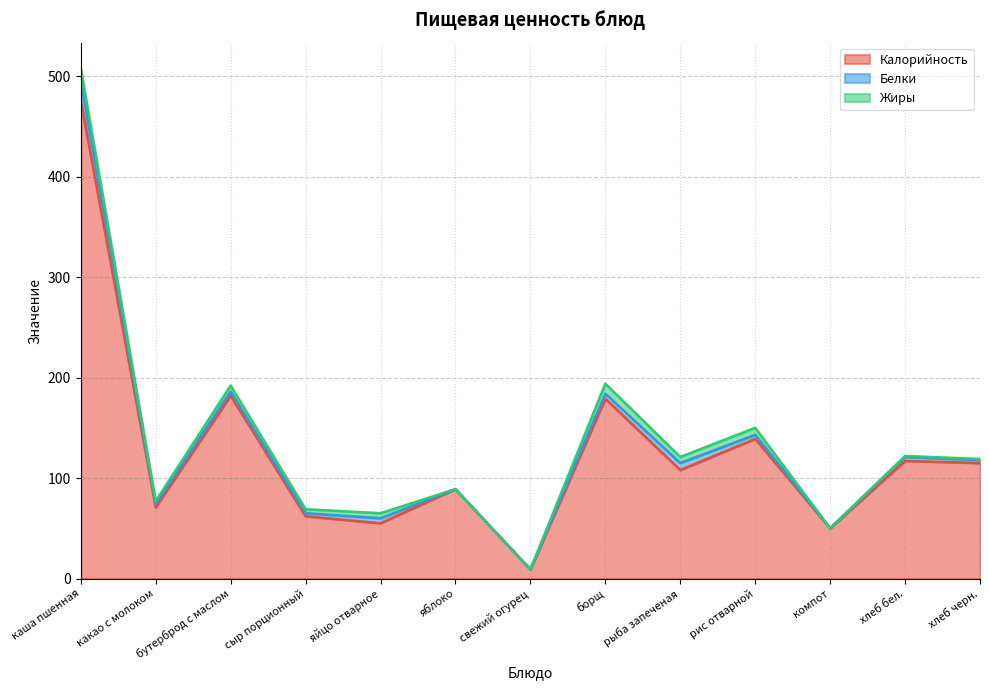

Does the chart display data point markers on the line(s)?

No